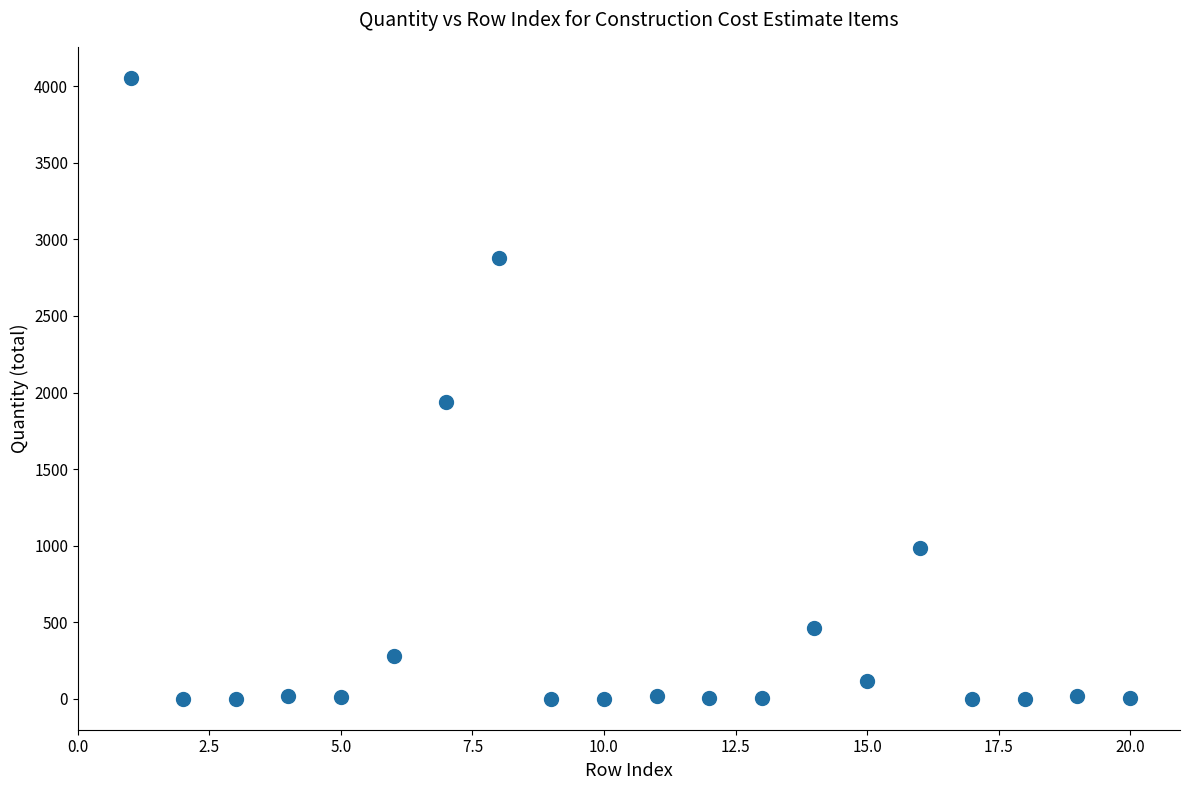

What Y value in the scatter plot is closest to 2027?

1939.2